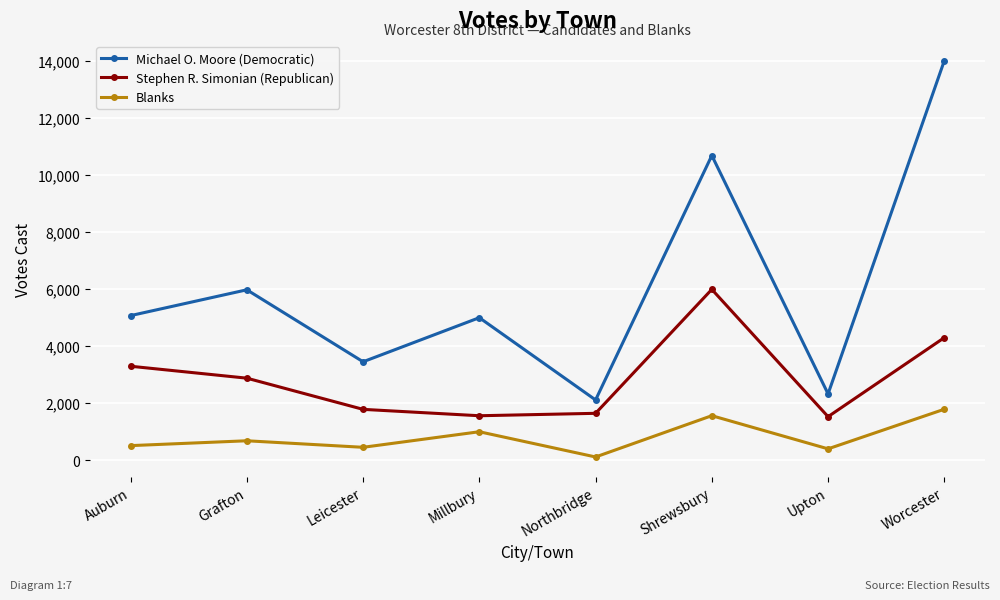

True or false: Michael O. Moore (Democratic) has more than 1 interior local peaks.

True